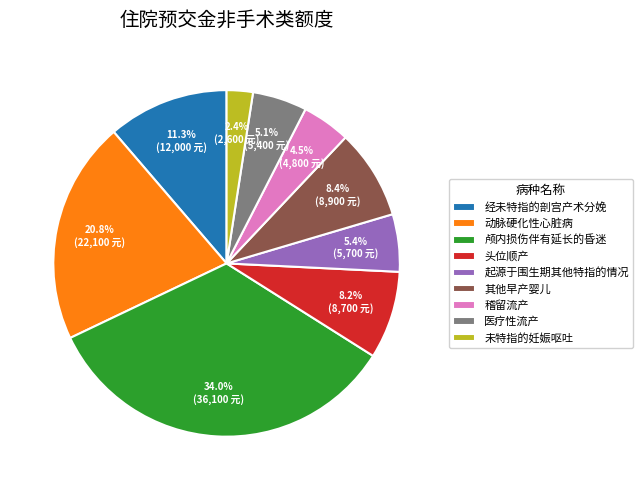

To the nearest percent, what is the combined percentage of 医疗性流产 and 动脉硬化性心脏病?

26%